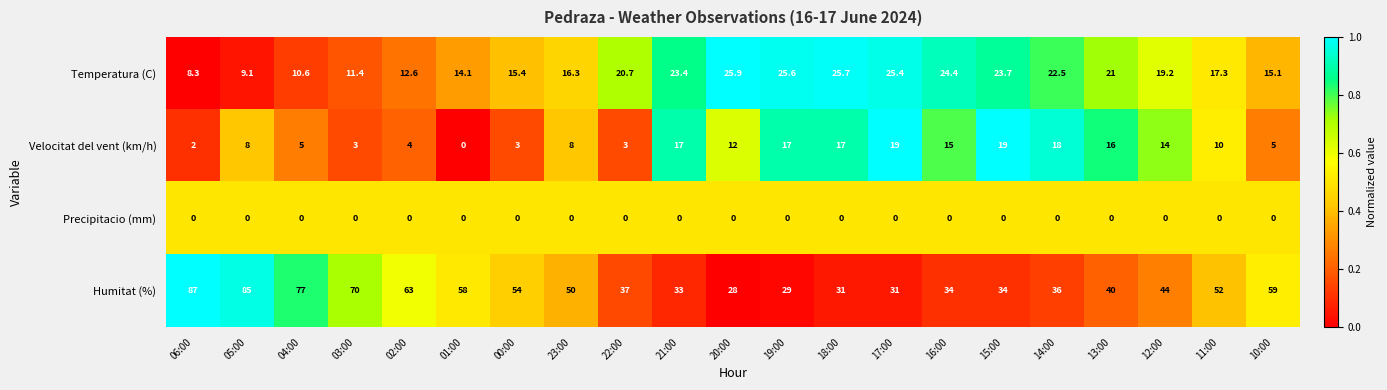

What is the difference between the highest and lowest values at 01:00?

58.0